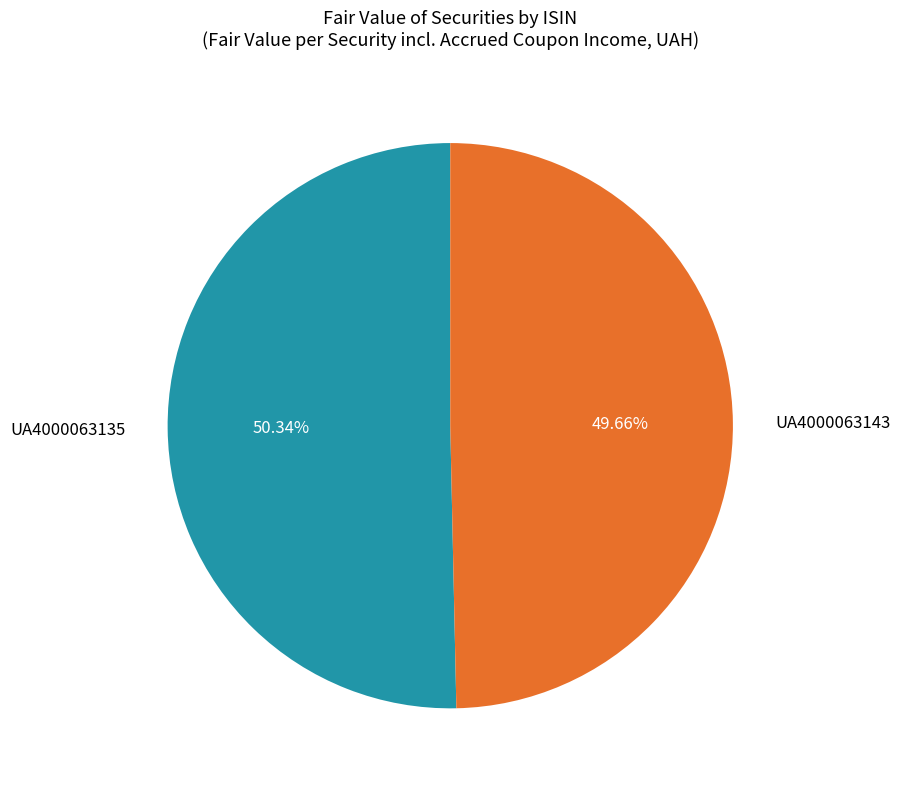

To the nearest percent, what is the difference between the UA4000063143 and UA4000063135 slice percentages?

1%